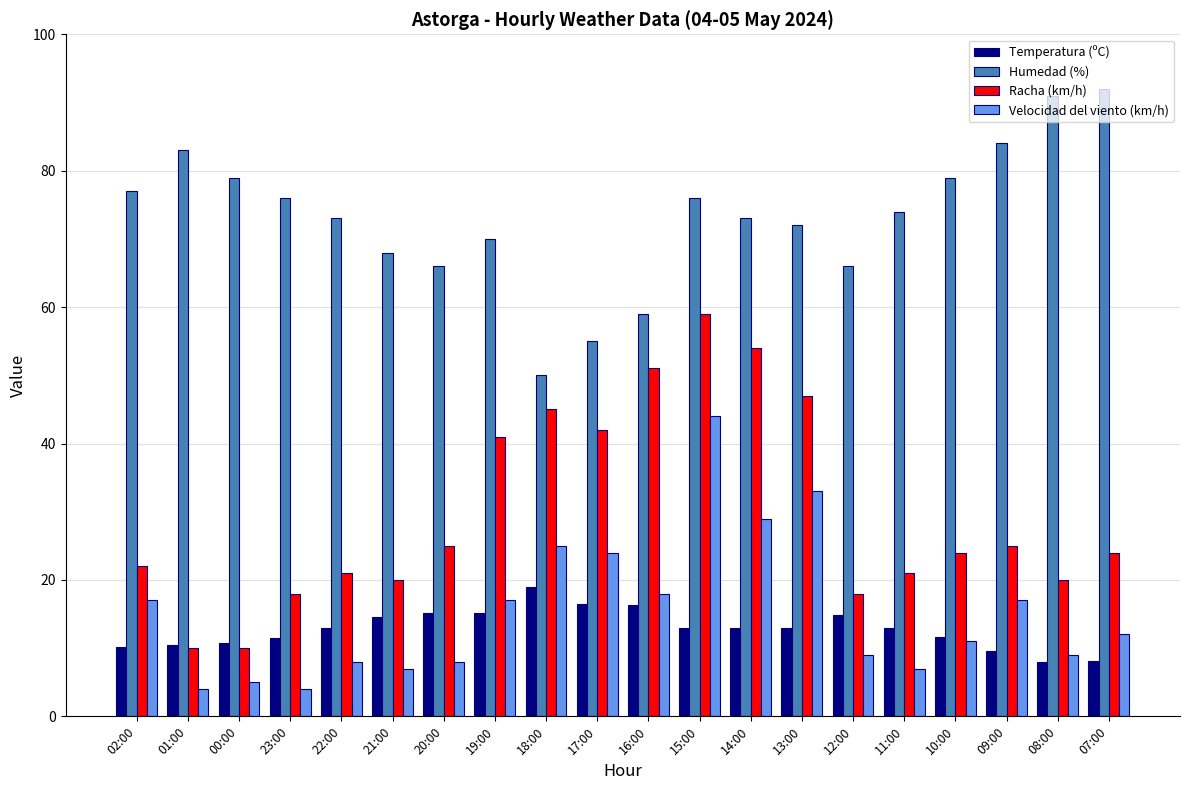

What is the difference between the maximum and second lowest values in the Humedad (%) series?

37.0